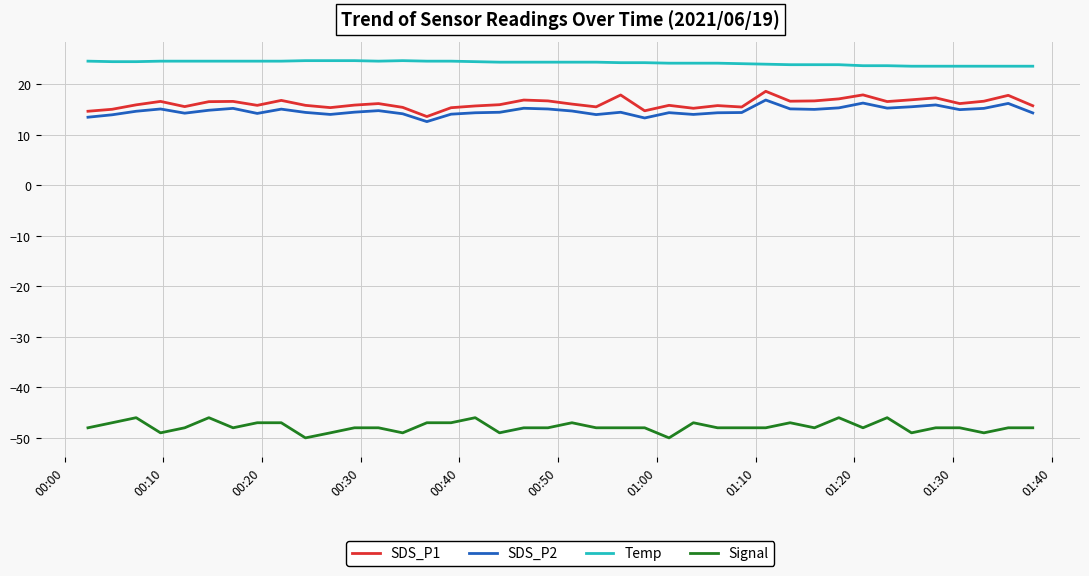

What is the minimum value for SDS_P2?

12.6